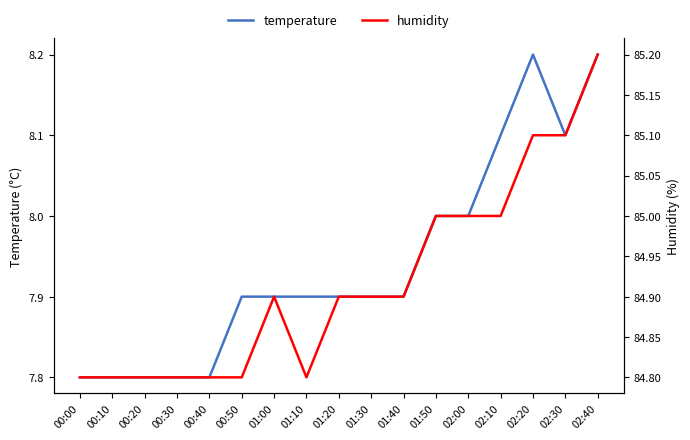

Which series changed the most between 00:50 and 02:40?

humidity